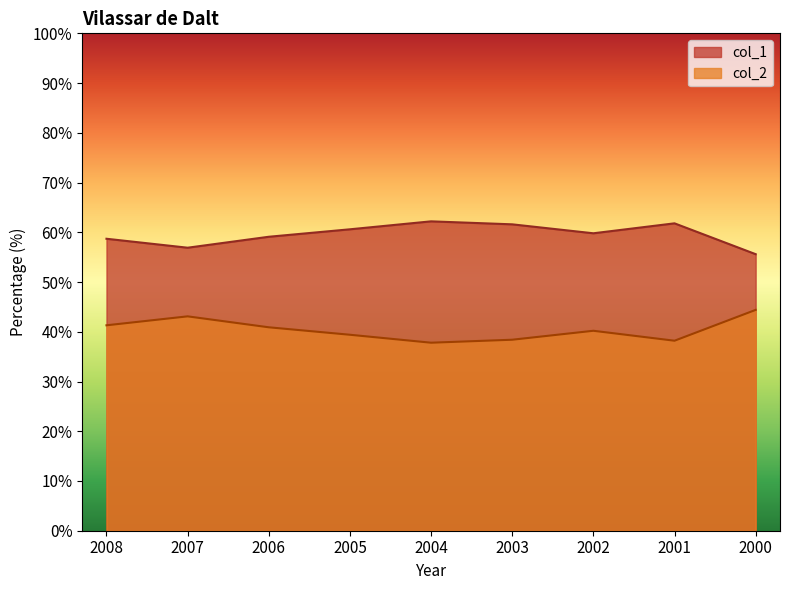

Is the value of col_1 at 2008 greater than the value of col_2 at 2008?

Yes